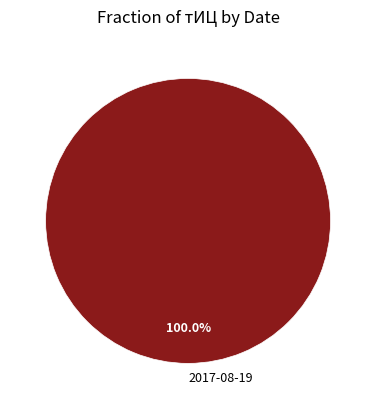

Rank the categories by value from highest to lowest.

2017-08-19